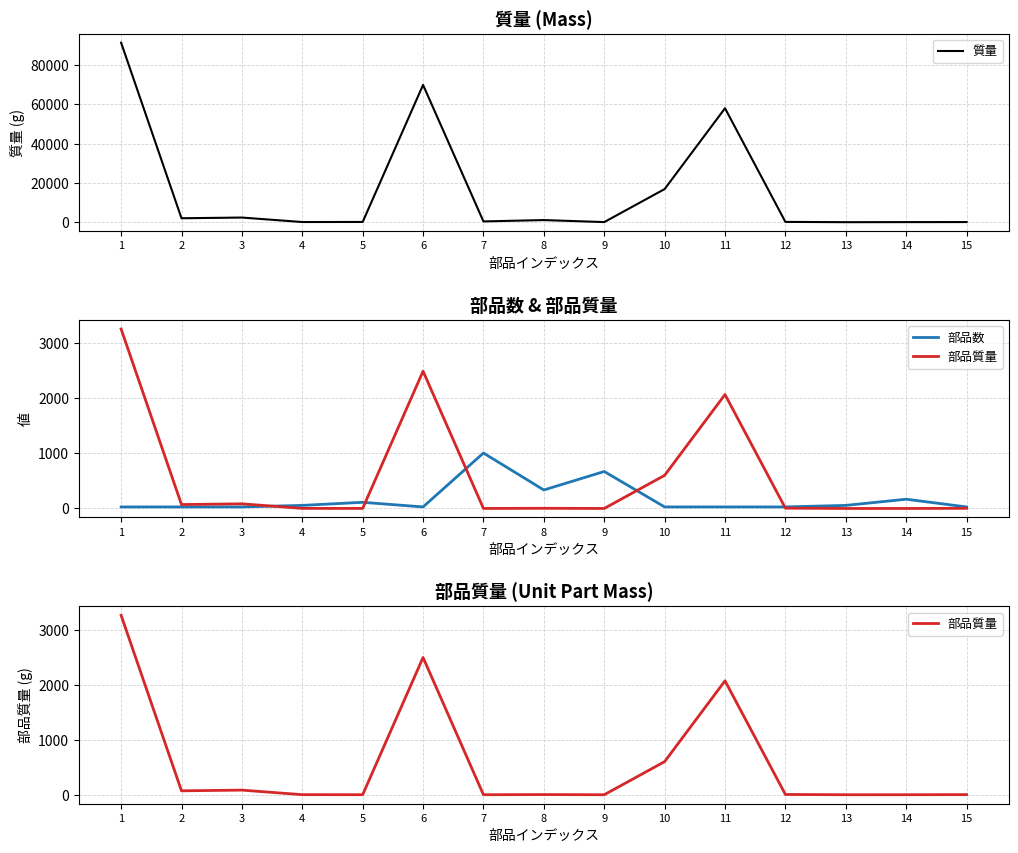

Reading left to right, extract all data points from this chart.

質量: 1=91339.4	2=2000.3	3=2362.9	4=84.6	5=114.2	6=69862.8	7=393.1	8=1081.9	9=53.8	10=16851.2	11=57981.0	12=148.1	13=4.5	14=38.6	15=67.5
部品数: 1=28.0	2=28.0	3=28.0	4=56.0	5=112.0	6=28.0	7=1008.0	8=336.0	9=672.0	10=28.0	11=28.0	12=28.0	13=56.0	14=168.0	15=28.0
部品質量: 1=3262.1	2=71.4	3=84.4	4=1.5	5=1.0	6=2495.1	7=0.4	8=3.2	9=0.1	10=601.8	11=2070.8	12=5.3	13=0.1	14=0.2	15=2.4